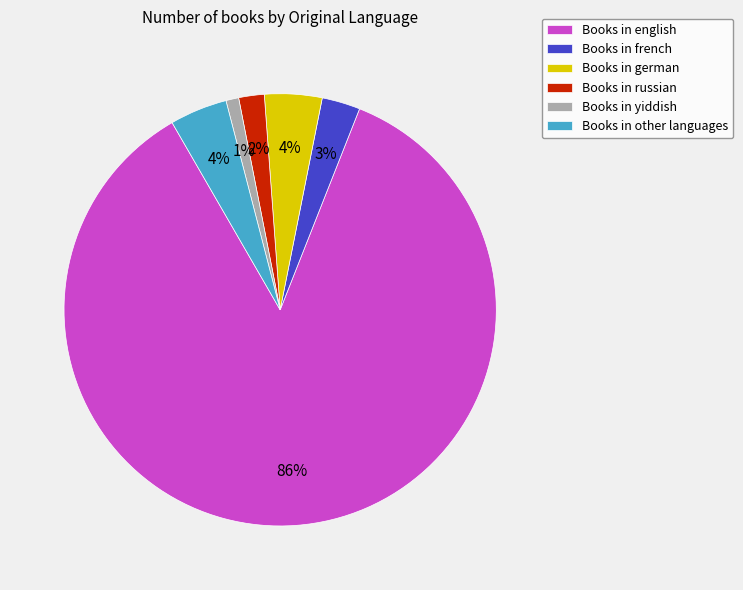

Do Books in other languages and Books in russian together represent more than half of the pie?

No